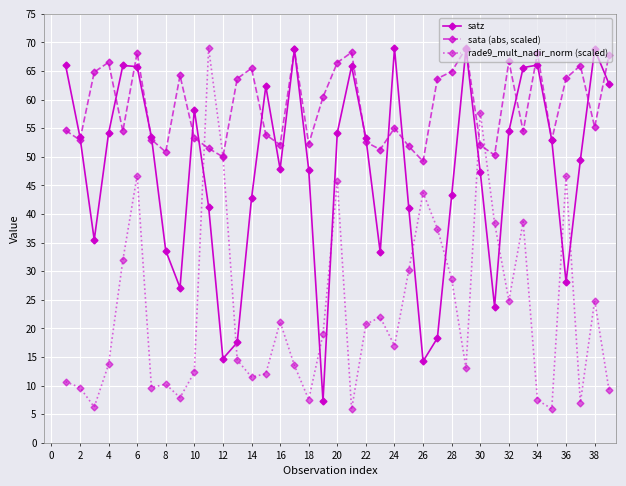

How many values in the rade9_mult_nadir_norm (scaled) series are below 16?

19